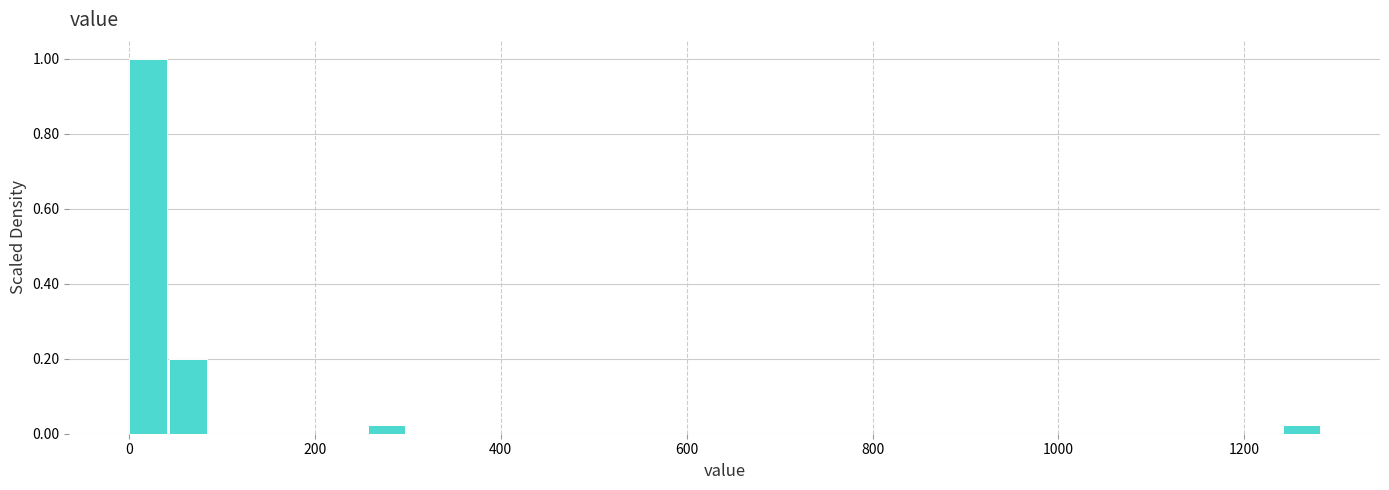

Read against the x-axis, roughly where is the centre of the tallest bar?

20